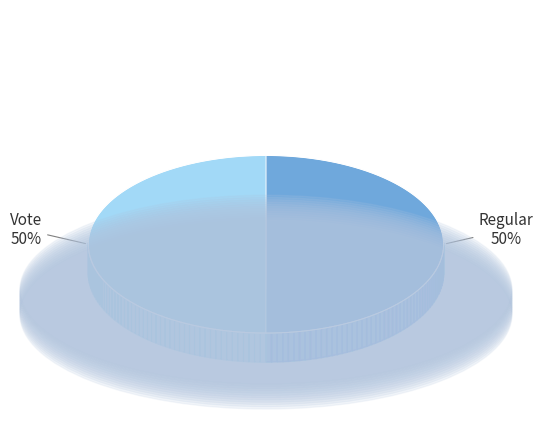

Combined, what portion of the pie is Vote and Regular?

100.0%